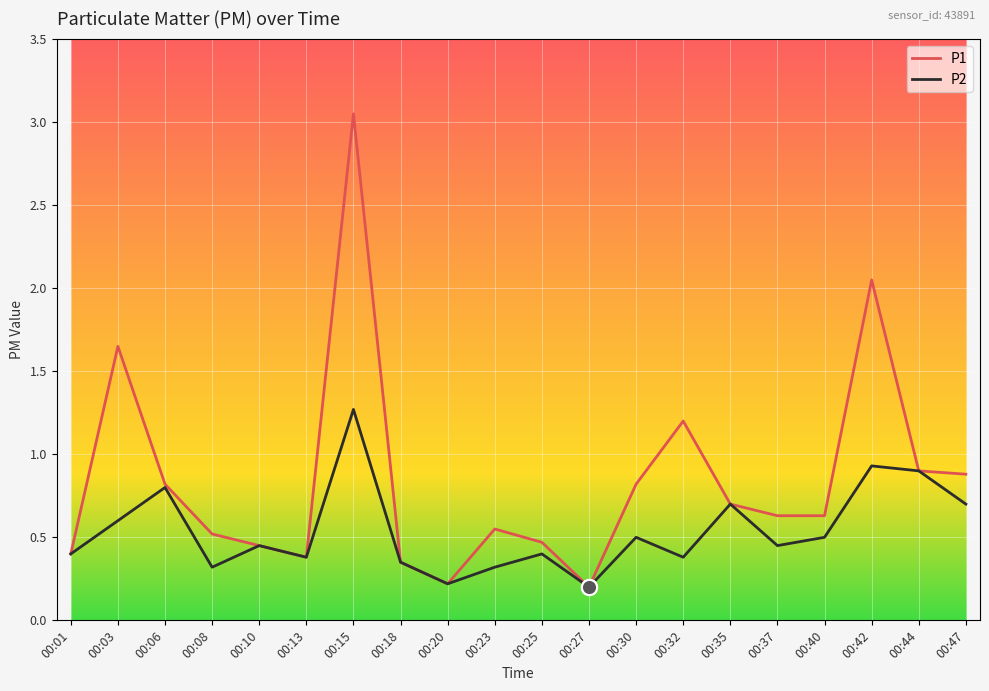

Which series has the widest spread of values?

P1